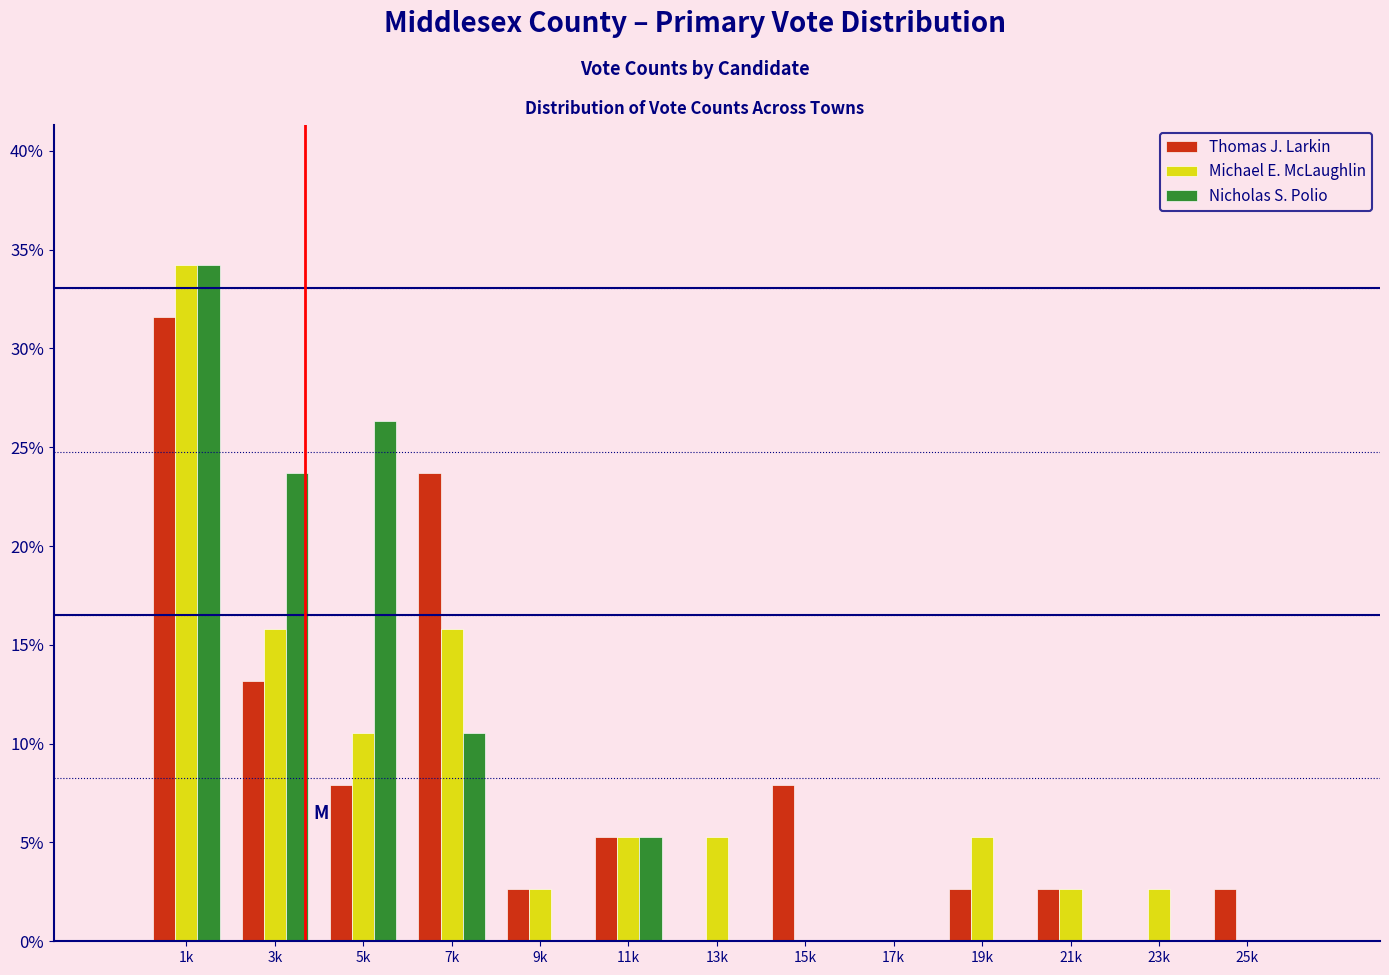

At which category does the chart reach its peak across all series?

1k